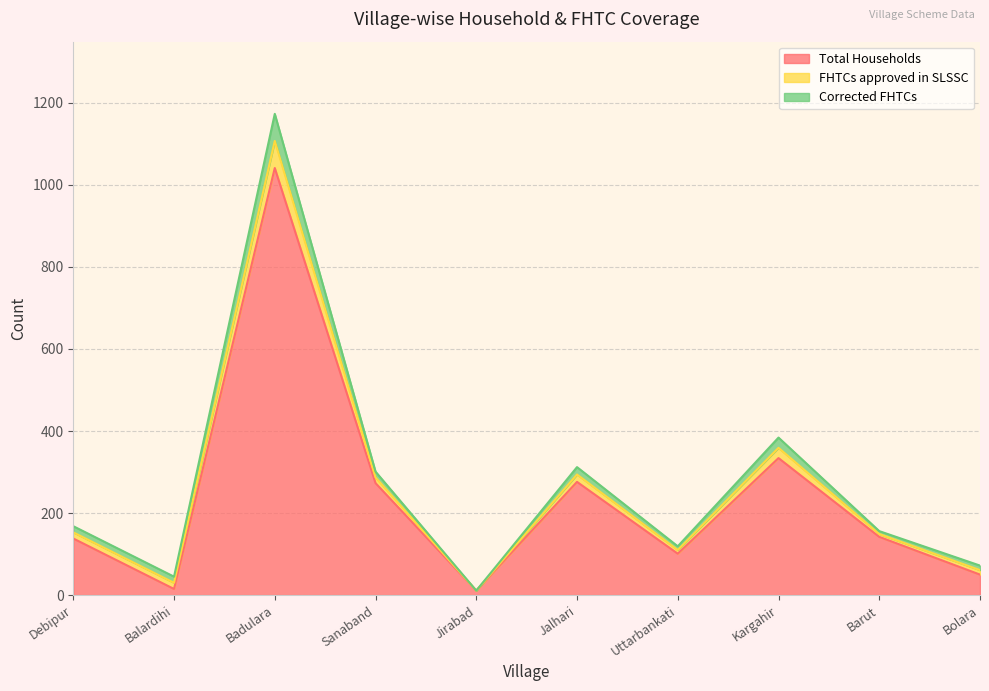

True or false: Corrected FHTCs has more than 1 interior local peaks.

True